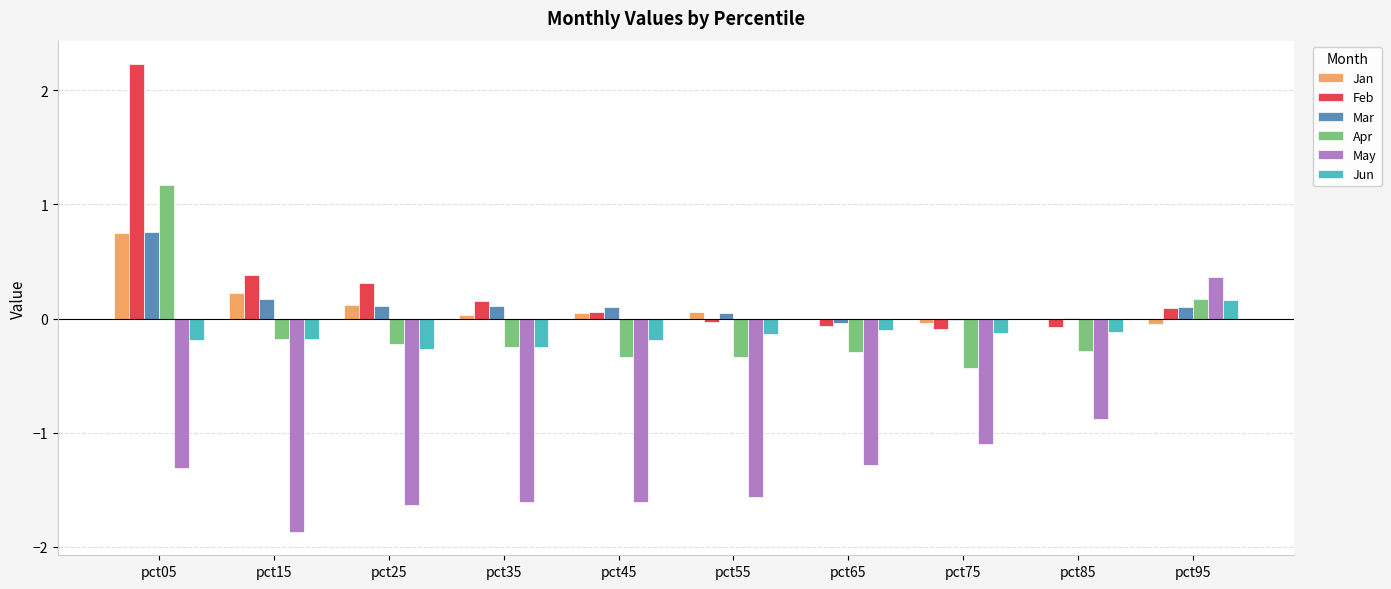

How many groups of bars are there?

10